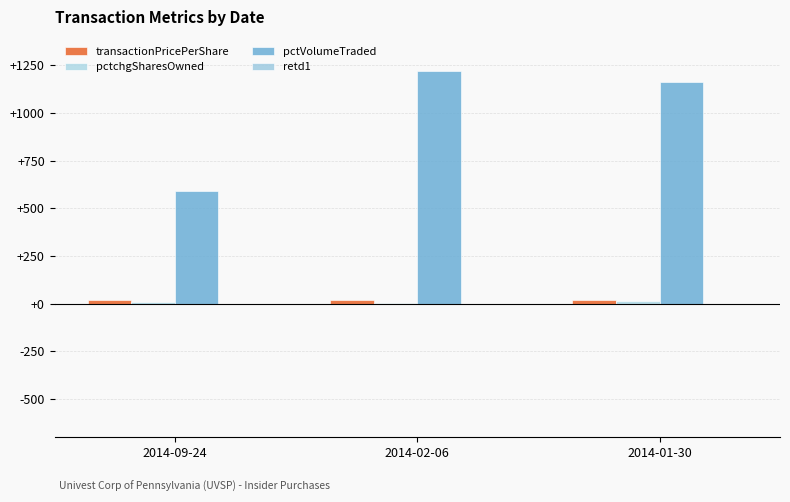

How many pctchgSharesOwned values are between 4 and 16?

3